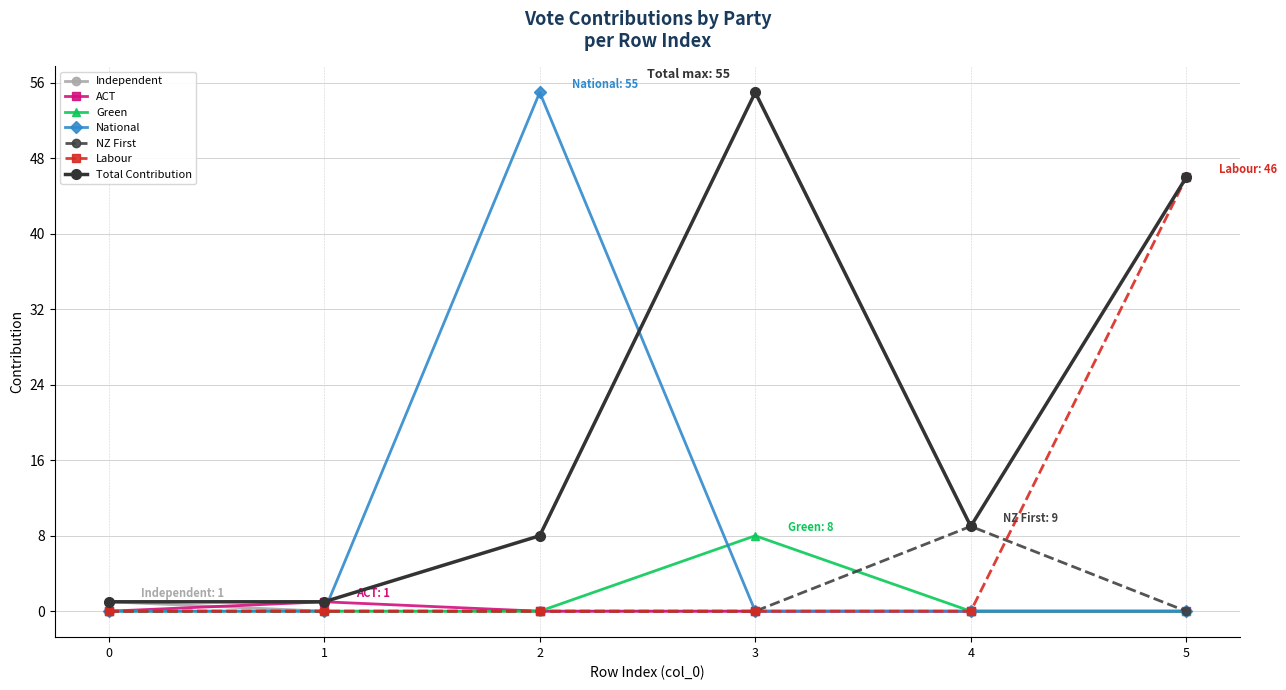

How many categories are shown in the chart?

6